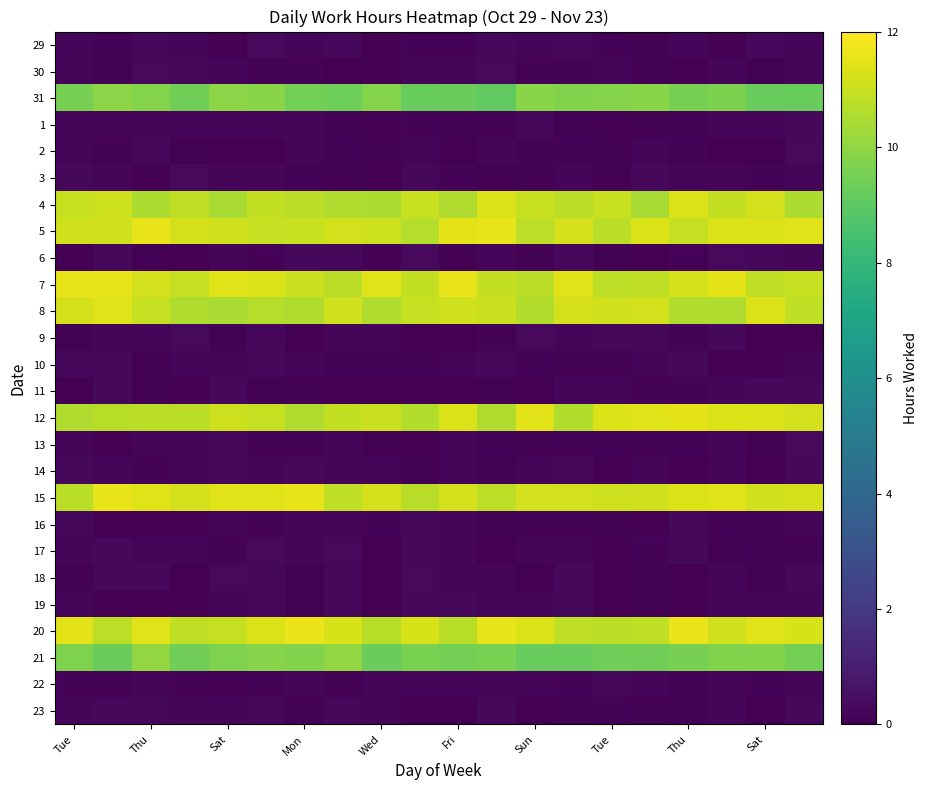

Reading right to left, what are all the values shown in this chart?

29: 0.2	0.2	0.0	0.2	0.1	0.1	0.2	0.2	0.3	0.1	0.1	0.0	0.2	0.2	0.3	0.0	0.2	0.3	0.1	0.2
30: 0.2	0.1	0.1	0.0	0.1	0.1	0.1	0.1	0.3	0.2	0.2	0.0	0.0	0.1	0.1	0.2	0.3	0.3	0.1	0.2
31: 9.2	9.2	9.6	9.5	9.9	9.8	9.7	9.9	9.1	9.3	9.2	9.8	9.4	9.5	9.9	9.9	9.4	9.8	9.9	9.5
1: 0.2	0.2	0.2	0.1	0.1	0.0	0.1	0.3	0.1	0.1	0.1	0.0	0.1	0.2	0.2	0.2	0.2	0.2	0.1	0.2
2: 0.3	0.0	0.0	0.1	0.2	0.1	0.1	0.1	0.2	0.0	0.2	0.0	0.1	0.2	0.0	0.0	0.1	0.2	0.1	0.2
3: 0.2	0.1	0.2	0.2	0.3	0.1	0.2	0.1	0.1	0.1	0.3	0.0	0.1	0.1	0.2	0.2	0.3	0.1	0.2	0.3
4: 10.5	11.2	10.9	11.4	10.4	11.0	10.8	11.0	11.3	10.6	11.0	10.5	10.6	10.7	10.9	10.5	10.8	10.5	11.1	11.0
5: 11.4	11.4	11.3	10.9	11.3	10.8	11.2	10.8	11.6	11.5	10.7	11.1	11.2	11.0	10.9	11.1	11.2	11.6	11.2	11.1
6: 0.2	0.3	0.3	0.1	0.0	0.0	0.3	0.1	0.2	0.1	0.3	0.1	0.2	0.2	0.1	0.2	0.0	0.1	0.3	0.0
7: 11.0	10.8	11.5	11.2	10.8	10.8	11.5	10.8	10.9	11.6	10.9	11.4	10.7	11.0	11.3	11.4	11.0	11.2	11.5	11.5
8: 10.8	11.4	10.6	10.6	11.2	11.2	11.2	10.6	11.0	11.1	10.9	10.6	11.1	10.6	10.7	10.5	10.6	10.9	11.4	11.2
9: 0.0	0.0	0.2	0.1	0.2	0.3	0.2	0.3	0.1	0.0	0.0	0.2	0.2	0.0	0.3	0.1	0.3	0.2	0.1	0.1
10: 0.2	0.0	0.0	0.2	0.2	0.1	0.1	0.1	0.3	0.2	0.1	0.1	0.1	0.2	0.3	0.2	0.2	0.1	0.2	0.2
11: 0.3	0.3	0.2	0.1	0.1	0.2	0.2	0.0	0.1	0.0	0.0	0.0	0.0	0.1	0.0	0.3	0.0	0.1	0.2	0.0
12: 11.2	11.3	11.3	11.5	11.4	11.4	10.6	11.5	10.6	11.4	10.6	11.1	10.9	10.6	10.9	11.1	10.8	10.8	10.7	10.6
13: 0.3	0.1	0.2	0.1	0.1	0.1	0.1	0.1	0.1	0.1	0.0	0.1	0.2	0.1	0.1	0.3	0.2	0.2	0.0	0.2
14: 0.3	0.0	0.2	0.0	0.2	0.0	0.3	0.2	0.1	0.2	0.1	0.2	0.2	0.2	0.2	0.3	0.2	0.1	0.1	0.3
15: 11.2	11.1	11.4	11.4	11.1	11.1	11.2	11.2	10.8	11.2	10.7	11.2	10.9	11.6	11.4	11.4	11.2	11.4	11.6	10.8
16: 0.2	0.1	0.1	0.3	0.0	0.0	0.1	0.1	0.1	0.2	0.3	0.1	0.2	0.2	0.1	0.2	0.0	0.0	0.0	0.3
17: 0.1	0.1	0.1	0.2	0.1	0.0	0.2	0.2	0.0	0.2	0.3	0.0	0.3	0.2	0.3	0.1	0.1	0.2	0.3	0.2
18: 0.3	0.1	0.2	0.0	0.1	0.0	0.3	0.0	0.2	0.2	0.3	0.0	0.3	0.1	0.3	0.3	0.0	0.2	0.3	0.1
19: 0.2	0.2	0.2	0.0	0.1	0.0	0.3	0.2	0.2	0.3	0.2	0.0	0.3	0.1	0.2	0.2	0.0	0.0	0.0	0.2
20: 11.3	11.4	11.1	11.6	10.8	10.8	10.8	11.4	11.5	10.7	11.3	10.7	11.3	11.6	11.4	10.9	10.9	11.4	10.8	11.5
21: 9.5	9.7	9.7	9.5	9.4	9.4	9.2	9.2	9.6	9.5	9.6	9.2	10.0	9.7	9.8	9.7	9.4	10.0	9.2	9.7
22: 0.2	0.1	0.2	0.1	0.2	0.2	0.1	0.2	0.2	0.2	0.2	0.2	0.1	0.1	0.1	0.0	0.1	0.2	0.1	0.1
23: 0.2	0.0	0.2	0.1	0.1	0.1	0.1	0.0	0.3	0.0	0.0	0.1	0.3	0.1	0.2	0.2	0.2	0.3	0.3	0.2